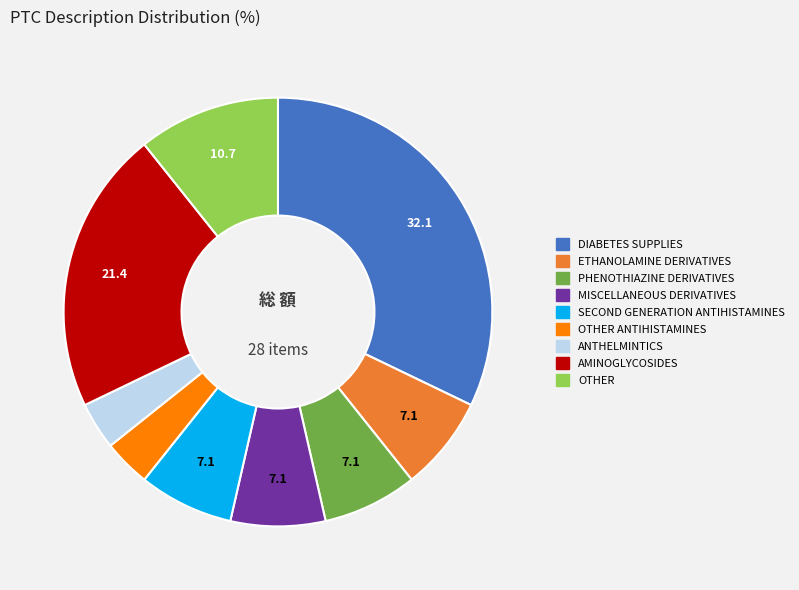

Does any single category account for the majority?

No